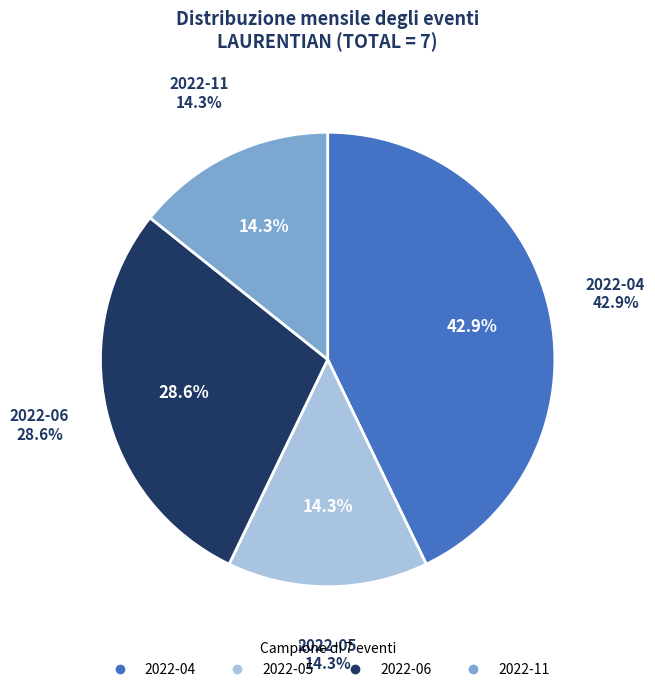

What percentage is the 2022-06 slice, to the nearest percent?

29%